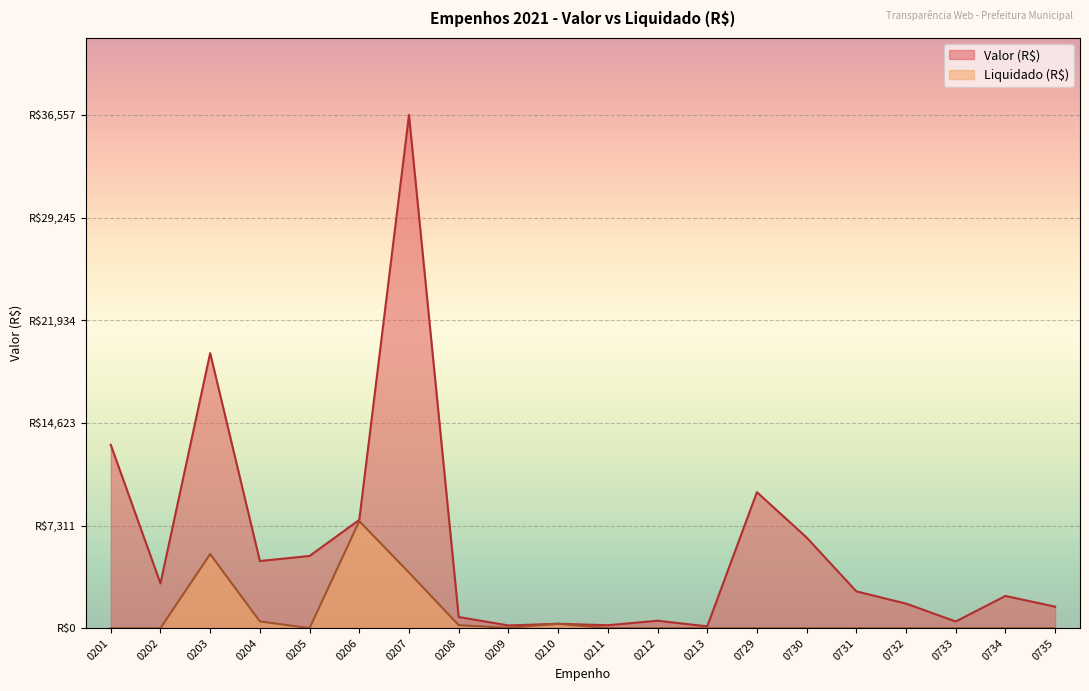

True or false: Liquidado (R$) and Valor (R$) intersect in this chart.

False